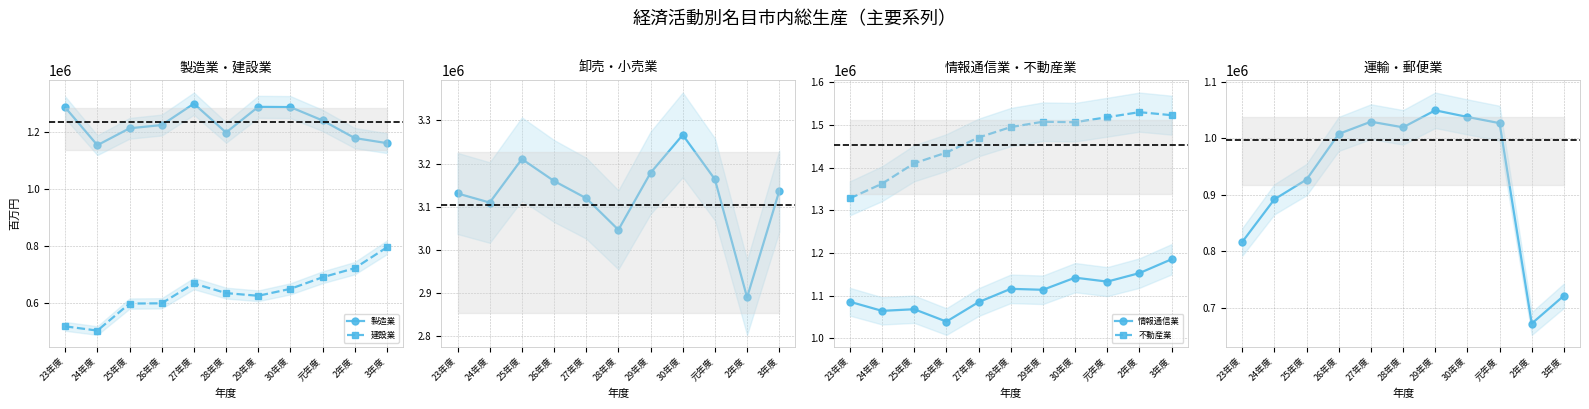

Which series has the largest range (max minus min)?

運輸・郵便業